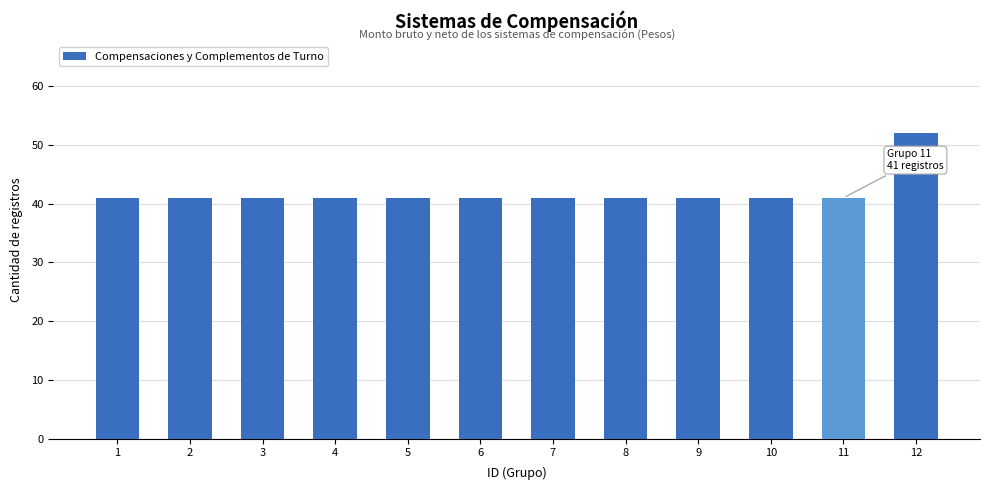

What is the ratio of the value at 4 to the value at 11?

1.0